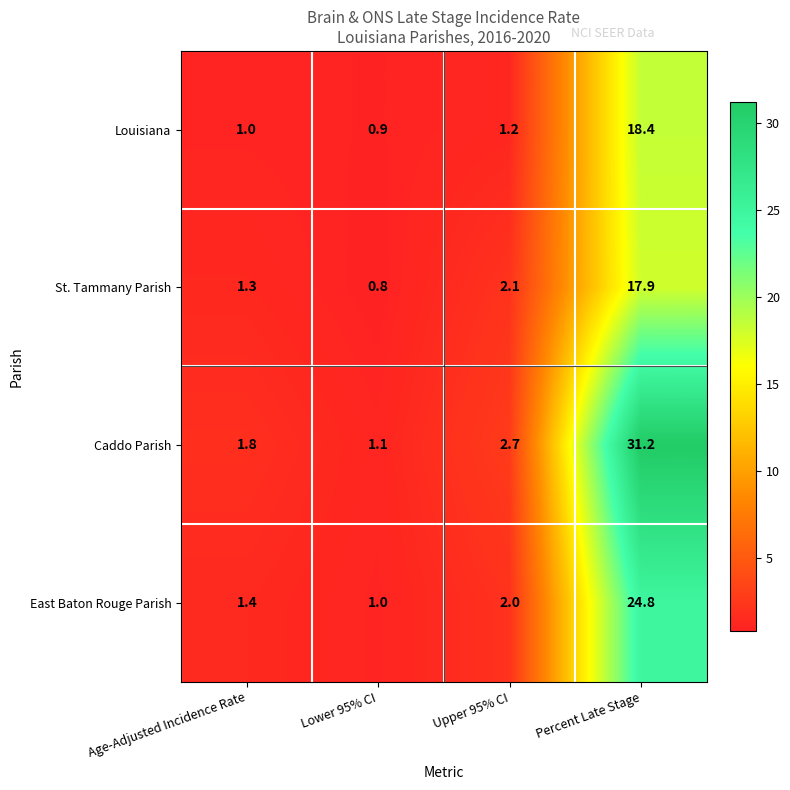

At which label is Caddo Parish closest to 16?

Upper 95% CI